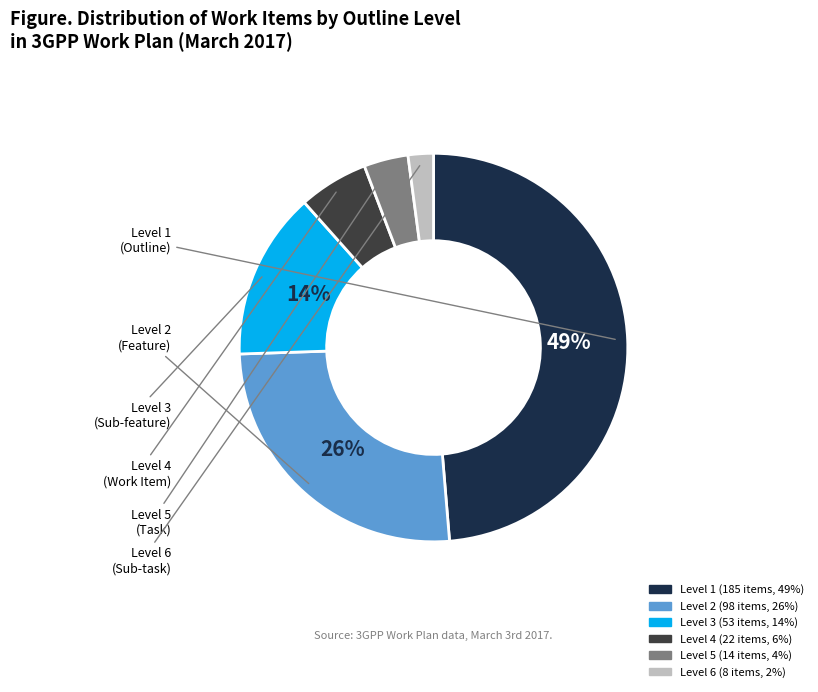

To the nearest percent, what is the difference between the Level 2 and Level 4 slice percentages?

20%